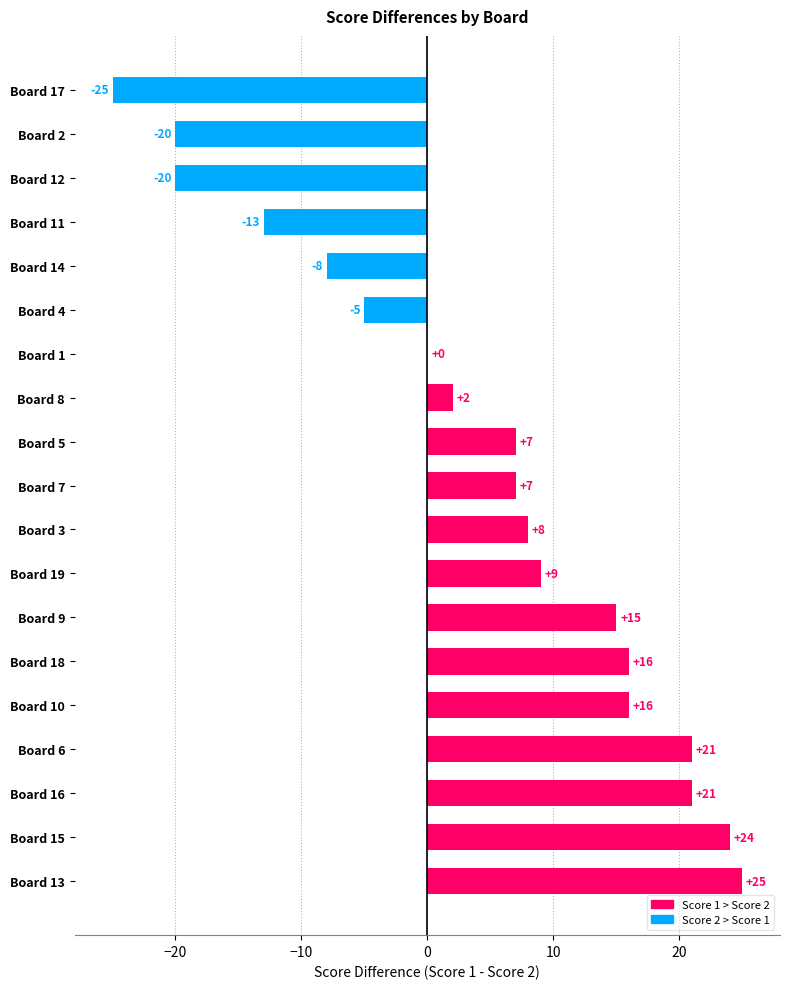

Which category has the highest value across all series?

Board 13